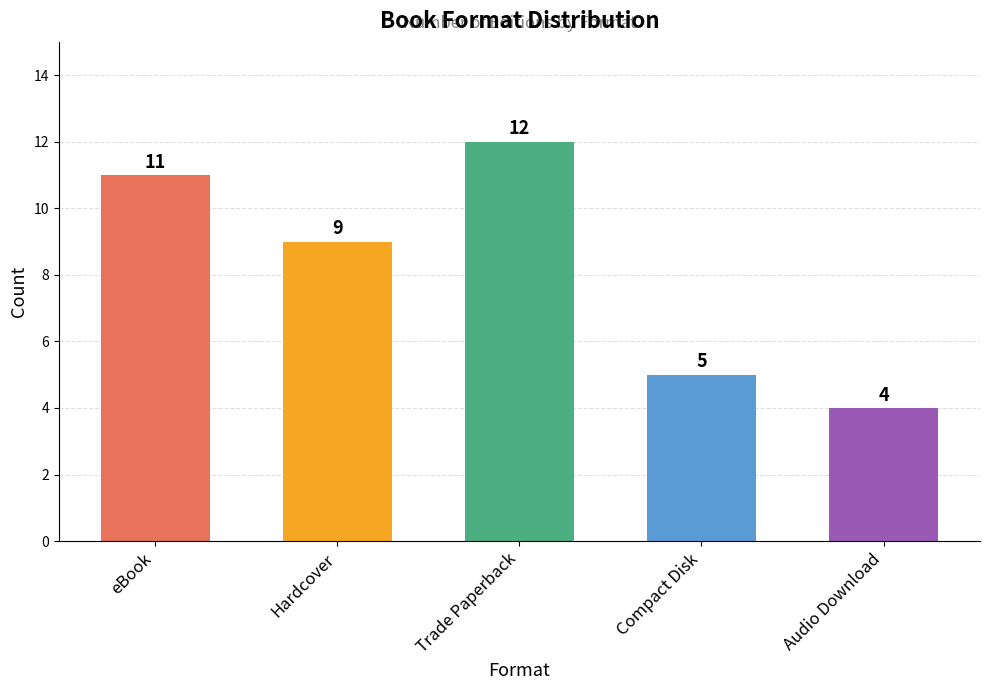

Are the bars grouped side by side (vs. stacked)?

No